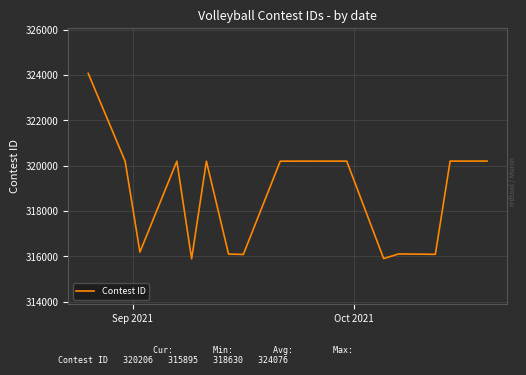

What is the greatest value displayed?

324076